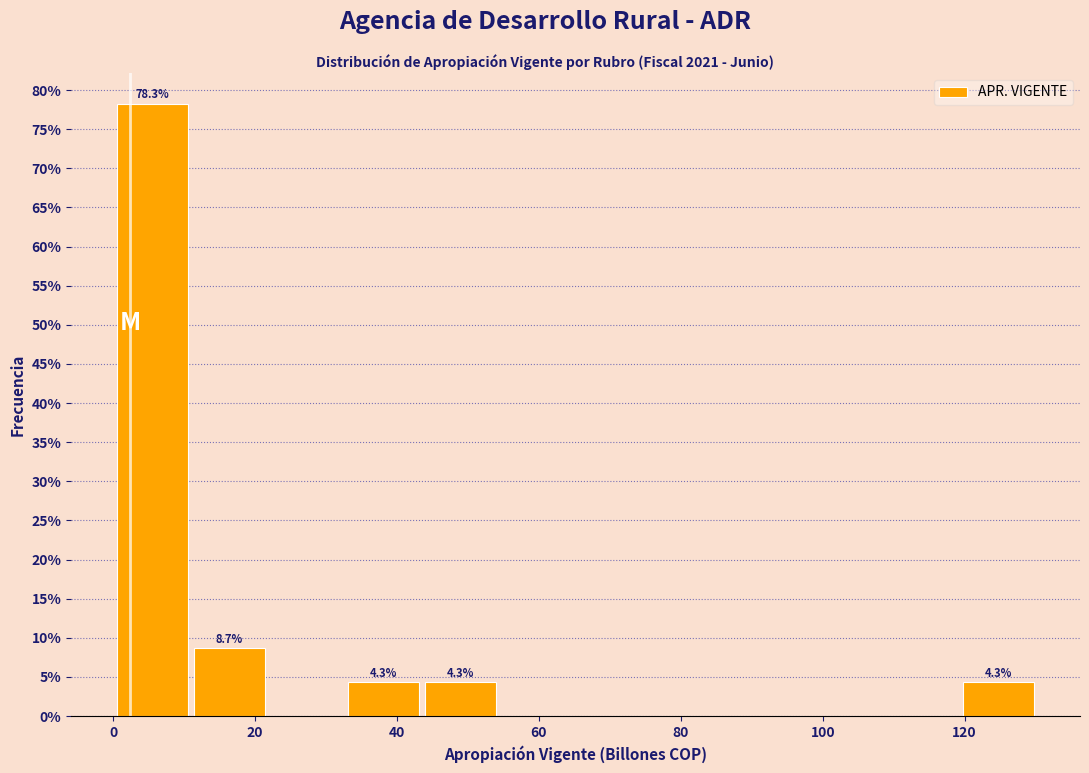

Which range on the x-axis has the tallest bar?

0 to 10